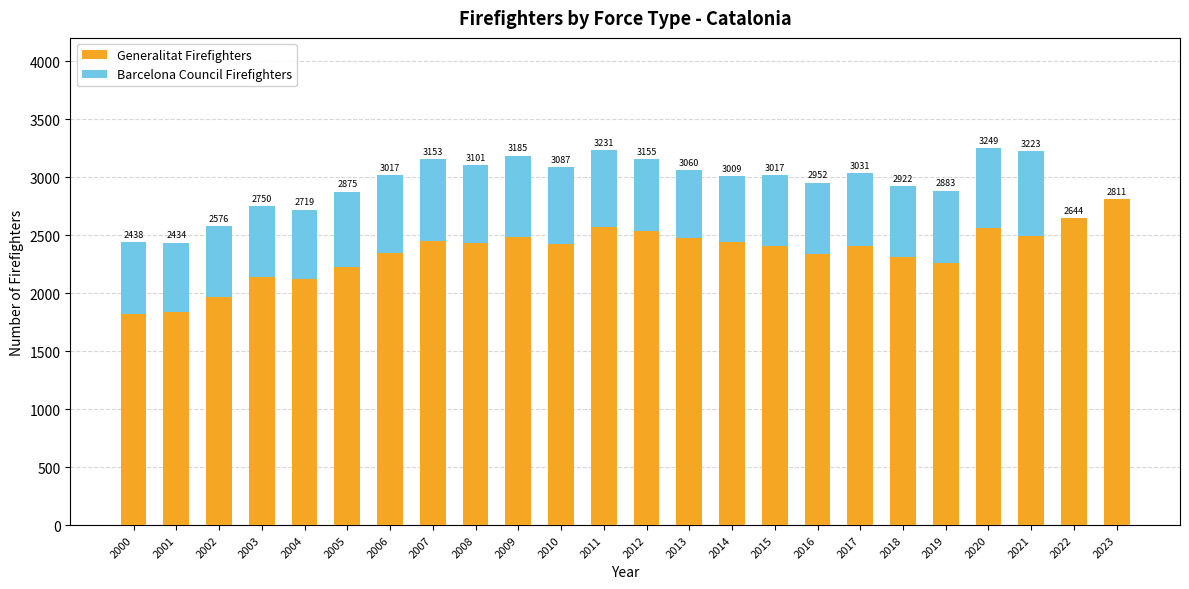

Rank the series by their average value, from highest to lowest.

Generalitat Firefighters, Barcelona Council Firefighters